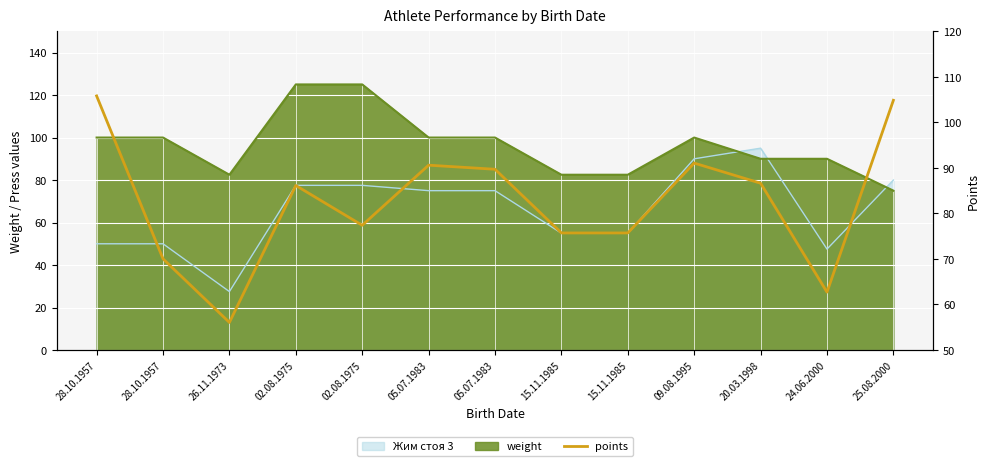

Count the number of values greater than 86.

7